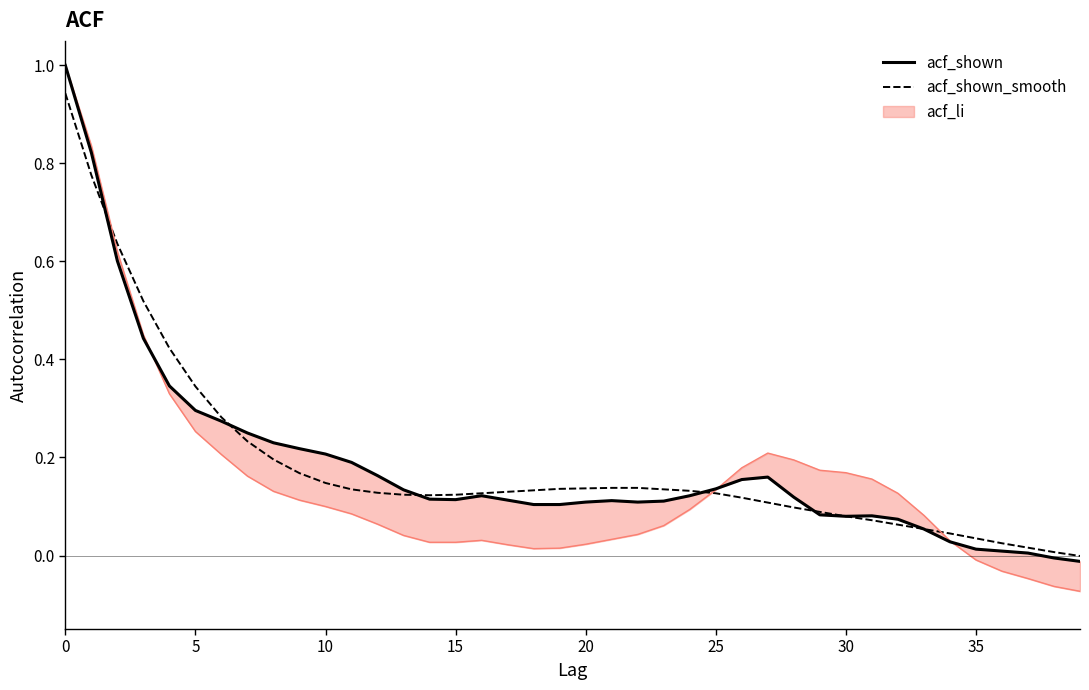

Is this an area chart (filled region under the line)?

No